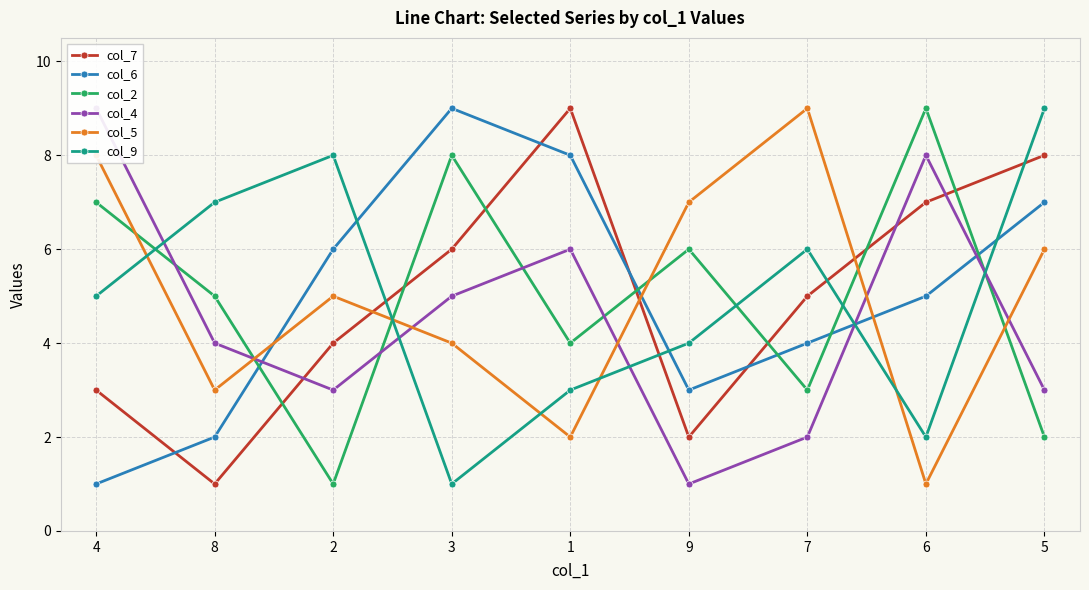

How many values in the col_4 series exceed 4?

4